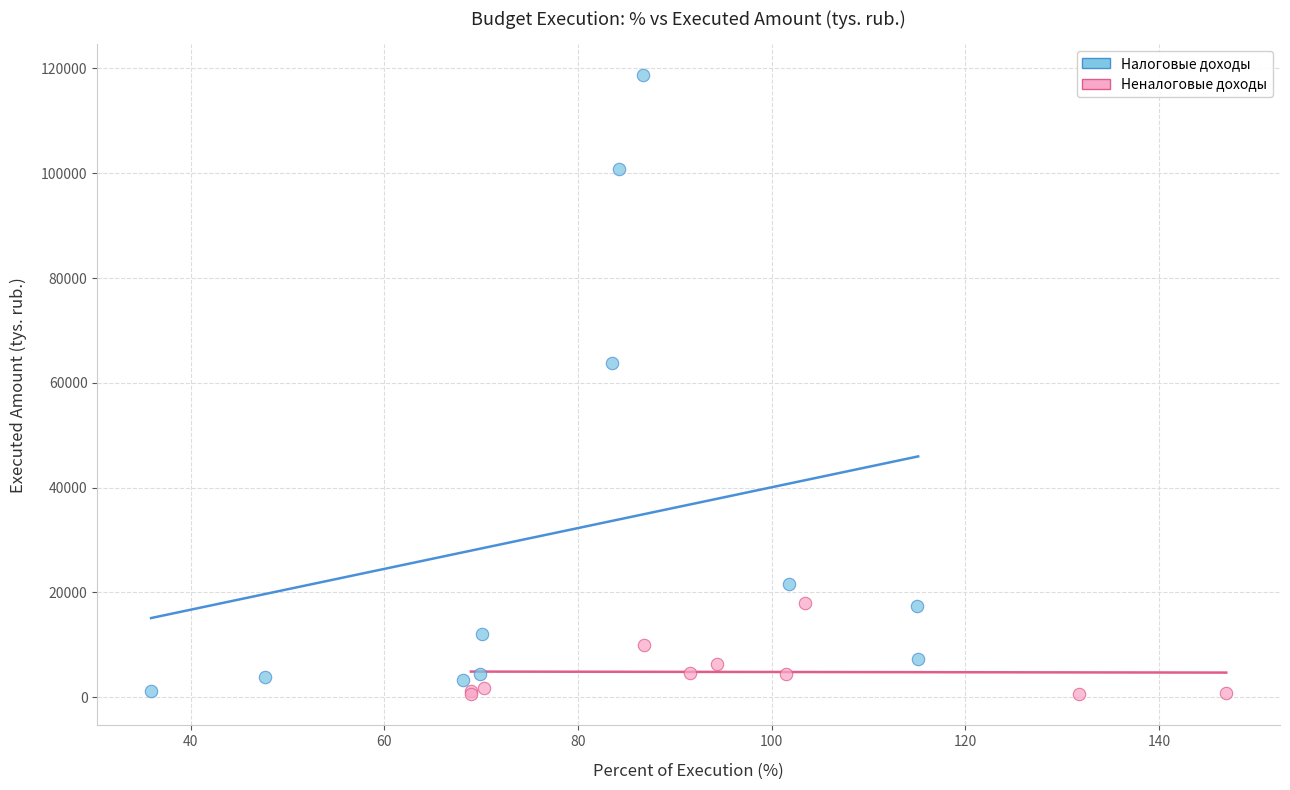

Which series has the widest spread of Y values?

Налоговые доходы